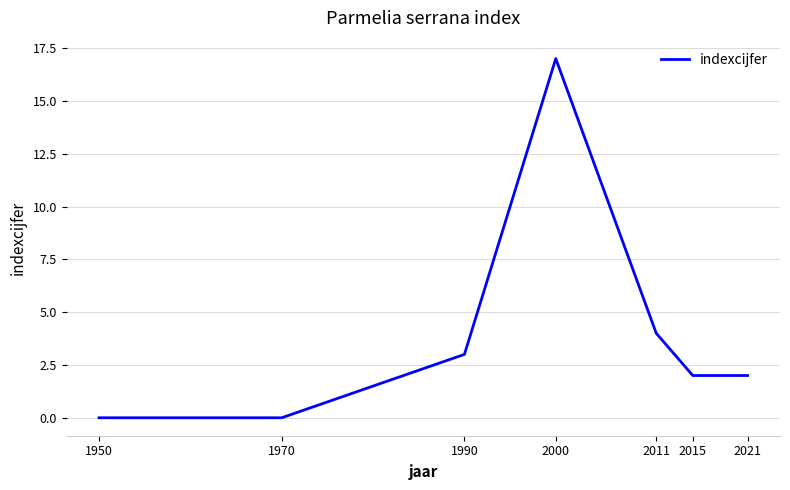

Reading left to right, list all the values displayed in this chart.

1950=0	1970=0	1990=3	2000=17	2011=4	2015=2	2021=2